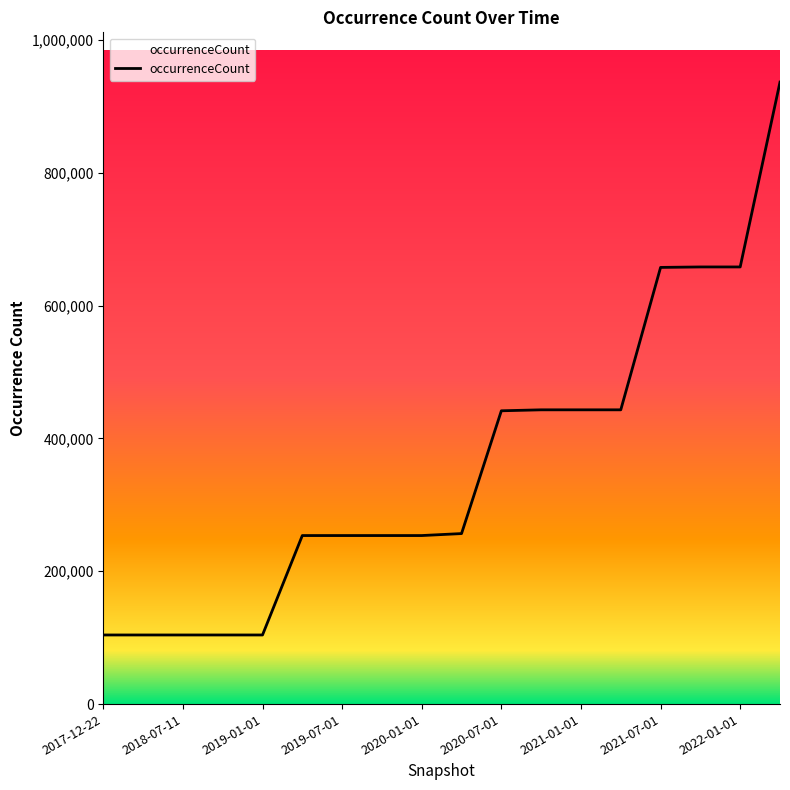

What is the difference between the maximum and minimum values?

832626